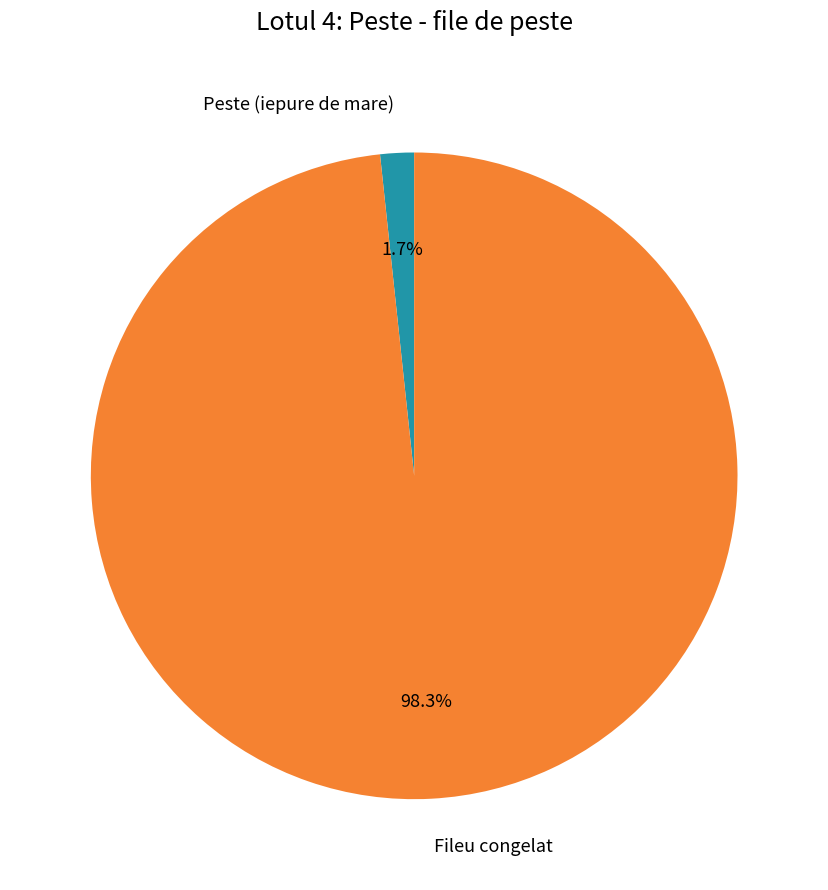

Rank the categories by value from highest to lowest.

Fileu congelat, Peste (iepure de mare)